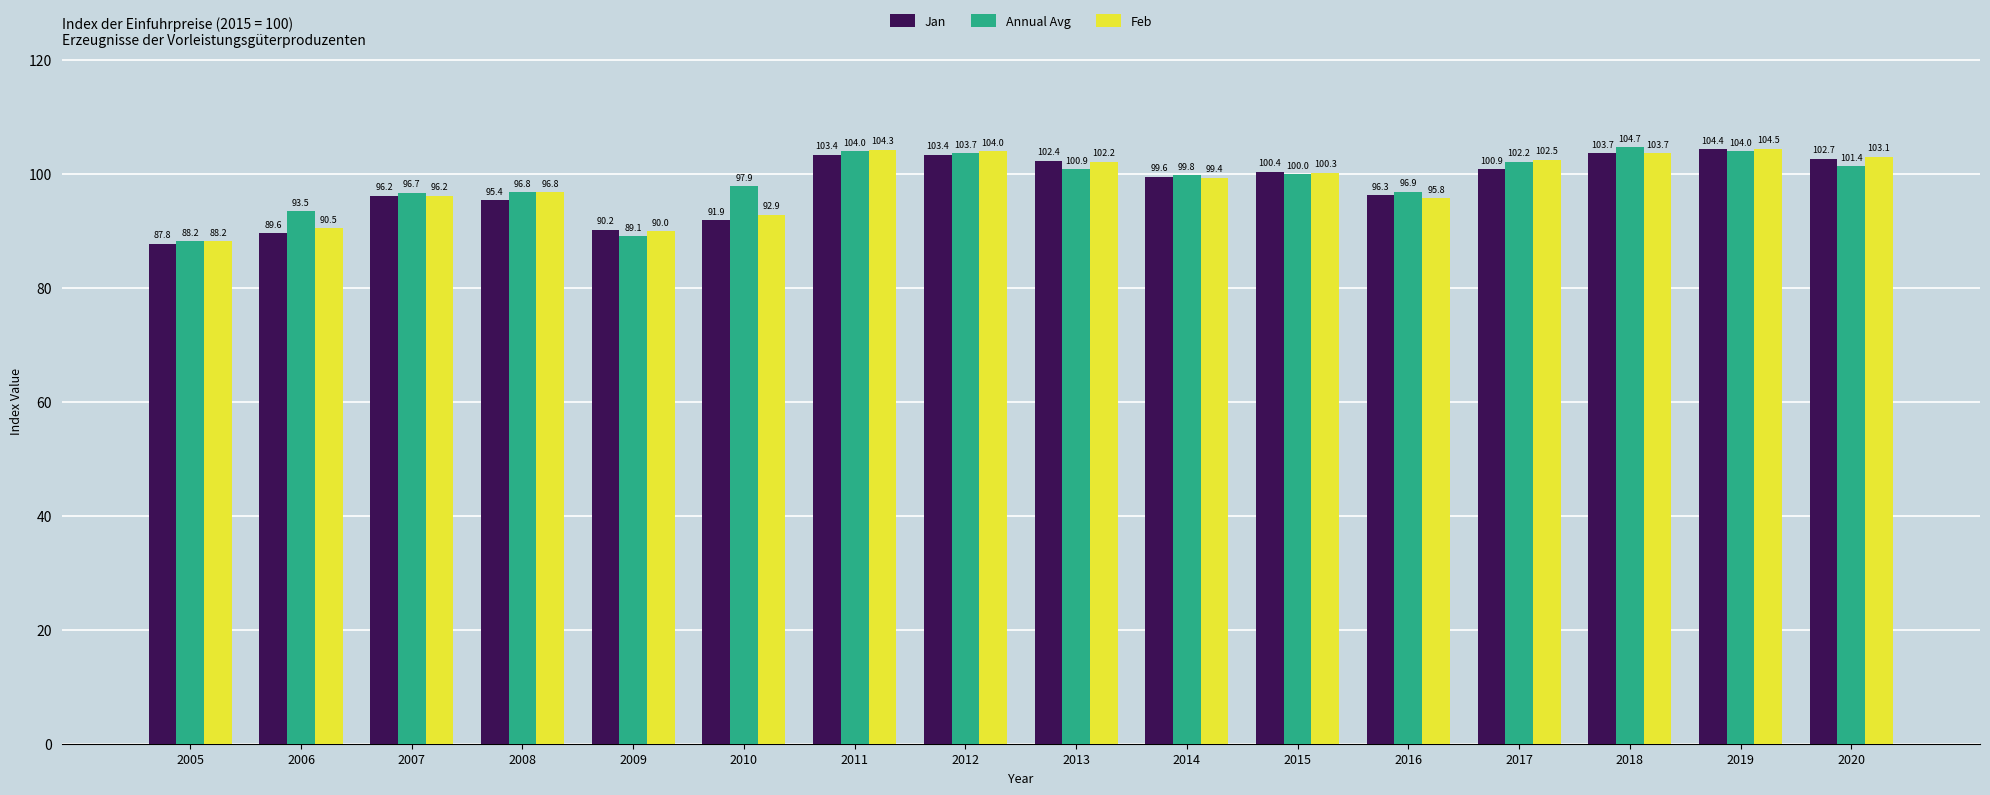

Which series has the widest spread of values?

Jan